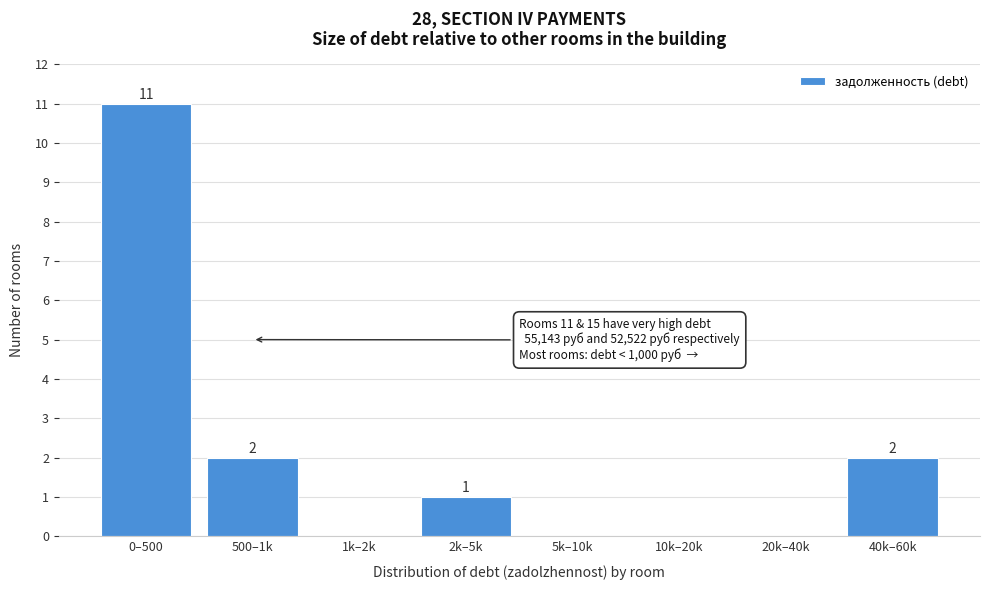

Reading left to right, extract all data points from this chart.

0–500=11	500–1k=2	1k–2k=0	2k–5k=1	5k–10k=0	10k–20k=0	20k–40k=0	40k–60k=2